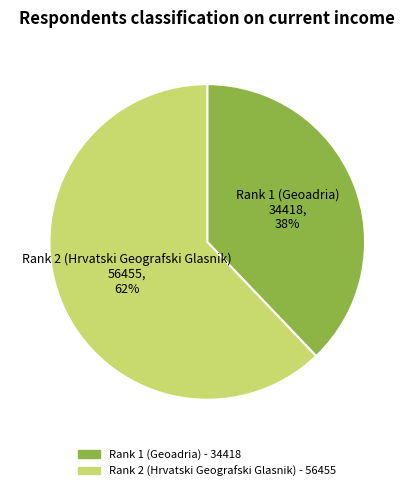

True or false: Rank 1 (Geoadria) - 34418 accounts for 50% of the total.

False